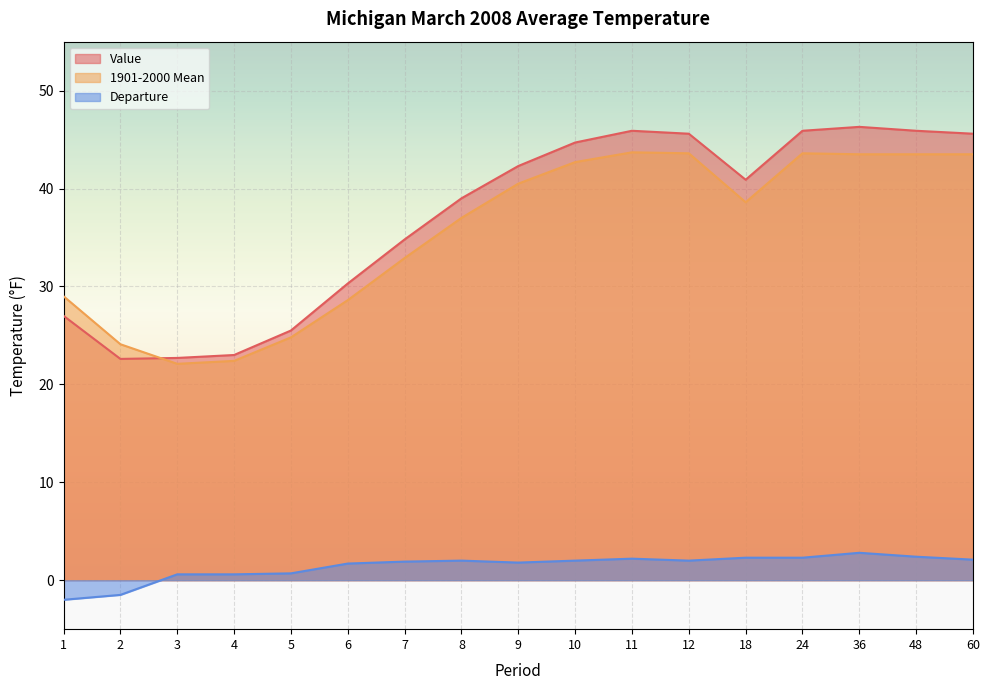

How many lines are shown in the chart?

3